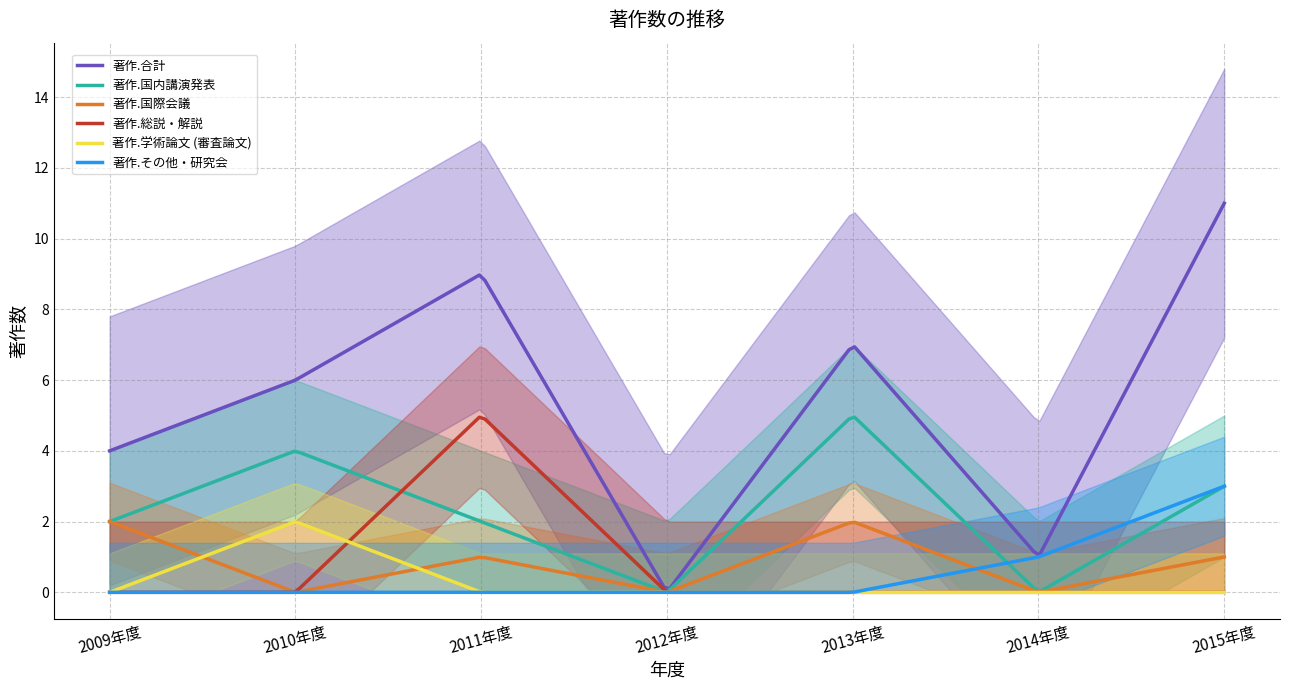

Is it true that 著作.学術論文 (審査論文) equals 0 at 2009年度?

True